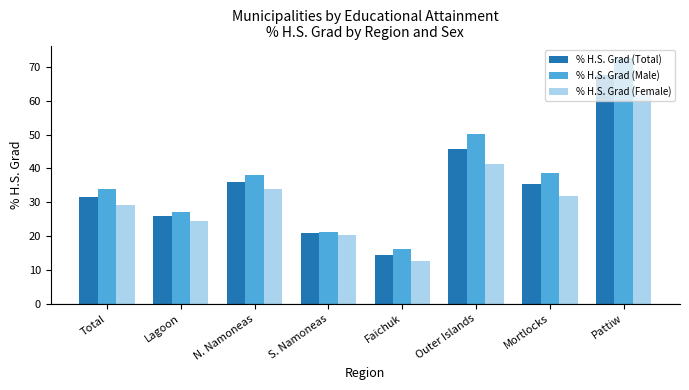

Reading right to left, list all the values displayed in this chart.

% H.S. Grad (Total): Pattiw=67.5	Mortlocks=35.4	Outer Islands=45.8	Faichuk=14.5	S. Namoneas=20.8	N. Namoneas=36.0	Lagoon=25.9	Total=31.5
% H.S. Grad (Male): Pattiw=72.7	Mortlocks=38.8	Outer Islands=50.1	Faichuk=16.2	S. Namoneas=21.2	N. Namoneas=37.9	Lagoon=27.2	Total=33.8
% H.S. Grad (Female): Pattiw=62.1	Mortlocks=31.9	Outer Islands=41.2	Faichuk=12.8	S. Namoneas=20.4	N. Namoneas=34.0	Lagoon=24.5	Total=29.2